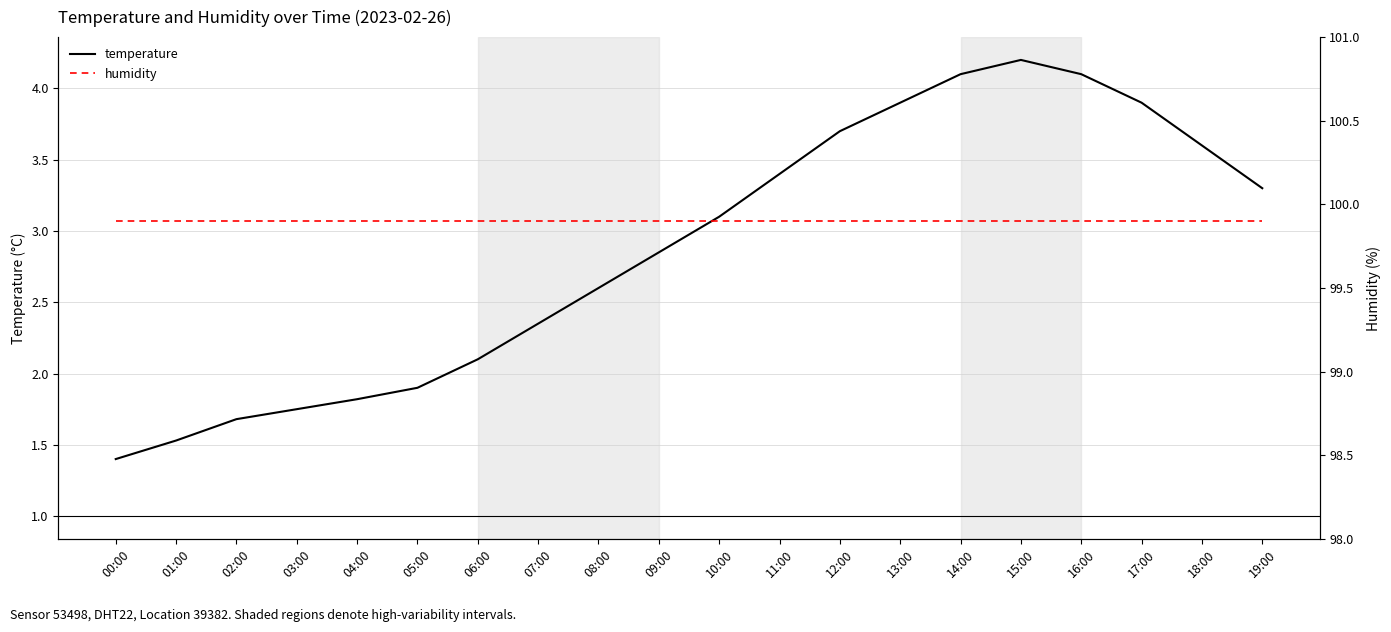

How many data points in temperature are less than 3?

10